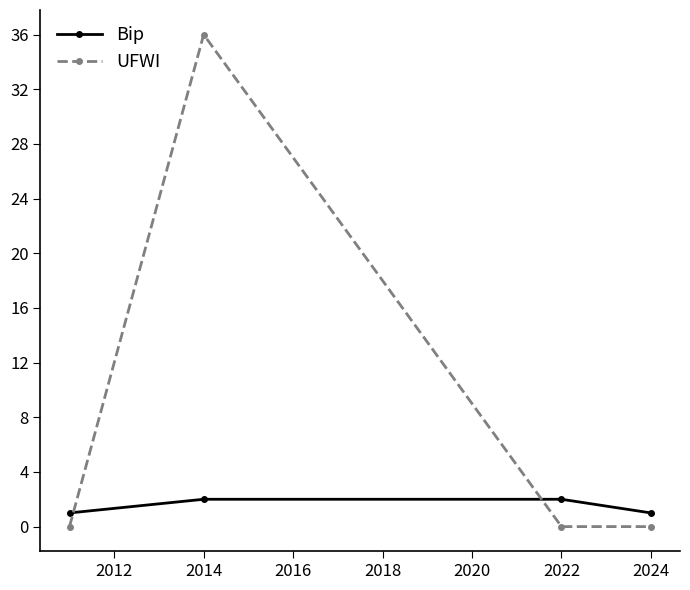

What are all the series names shown in the legend?

Bip, UFWI